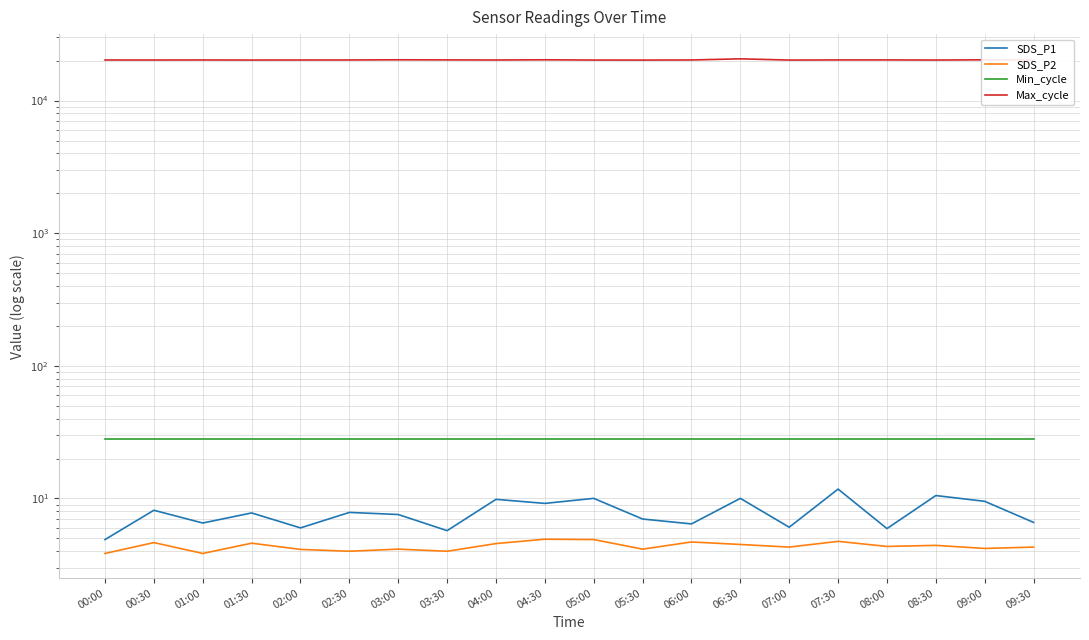

Reading left to right, extract all data points from this chart.

SDS_P1: 00:00=4.9	00:30=8.2	01:00=6.5	01:30=7.8	02:00=6.0	02:30=7.8	03:00=7.6	03:30=5.7	04:00=9.8	04:30=9.2	05:00=10.0	05:30=7.0	06:00=6.4	06:30=10.0	07:00=6.1	07:30=11.8	08:00=5.9	08:30=10.5	09:00=9.5	09:30=6.6
SDS_P2: 00:00=3.9	00:30=4.7	01:00=3.9	01:30=4.6	02:00=4.1	02:30=4.0	03:00=4.2	03:30=4.0	04:00=4.6	04:30=4.9	05:00=4.9	05:30=4.2	06:00=4.7	06:30=4.5	07:00=4.3	07:30=4.8	08:00=4.3	08:30=4.4	09:00=4.2	09:30=4.3
Min_cycle: 00:00=28.0	00:30=28.0	01:00=28.0	01:30=28.0	02:00=28.0	02:30=28.0	03:00=28.0	03:30=28.0	04:00=28.0	04:30=28.0	05:00=28.0	05:30=28.0	06:00=28.0	06:30=28.0	07:00=28.0	07:30=28.0	08:00=28.0	08:30=28.0	09:00=28.0	09:30=28.0
Max_cycle: 00:00=20231.0	00:30=20222.0	01:00=20242.0	01:30=20211.0	02:00=20227.0	02:30=20241.0	03:00=20297.0	03:30=20262.0	04:00=20229.0	04:30=20296.0	05:00=20214.0	05:30=20202.0	06:00=20235.0	06:30=20637.0	07:00=20203.0	07:30=20250.0	08:00=20256.0	08:30=20212.0	09:00=20293.0	09:30=20214.0